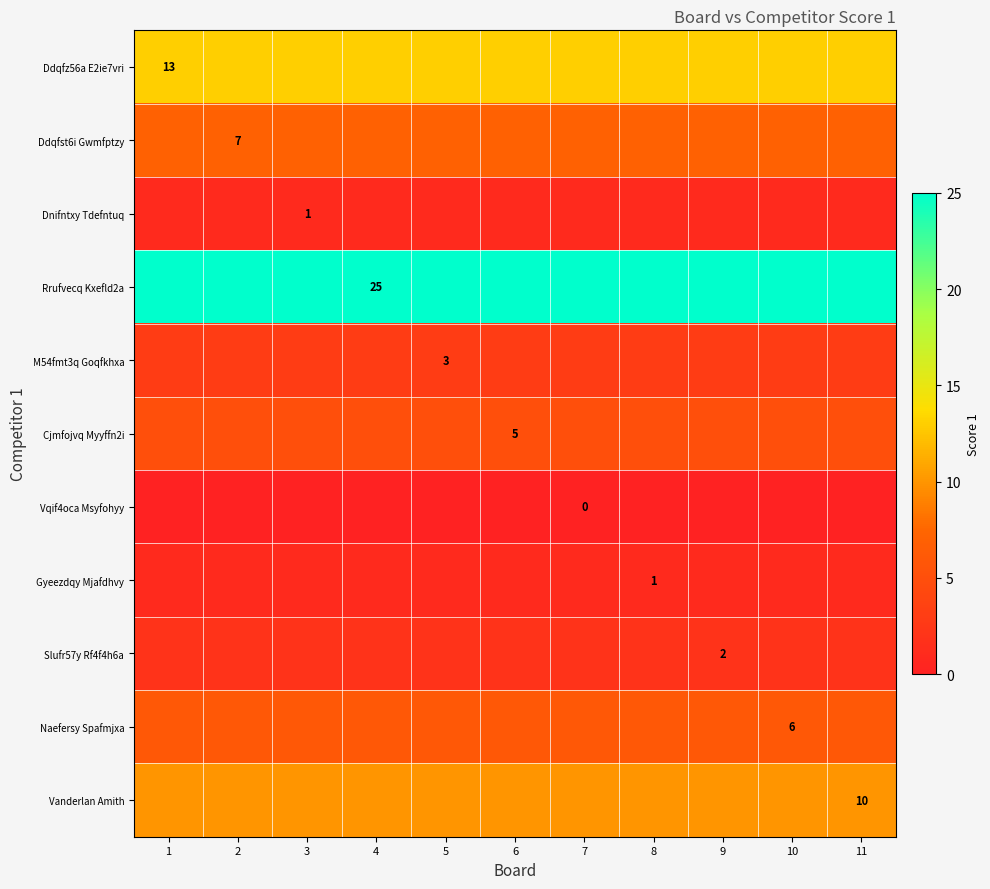

The value of Ddqfz56a E2ie7vri at 1 is 5. True or false?

False